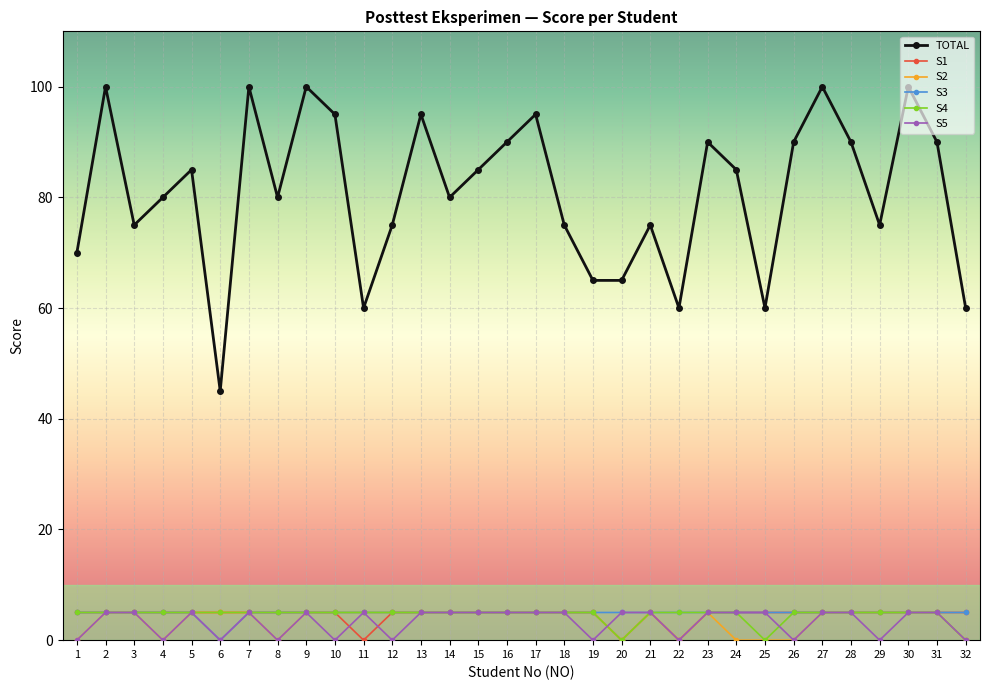

What is the value of the S3 point at the 23rd from the left?

5